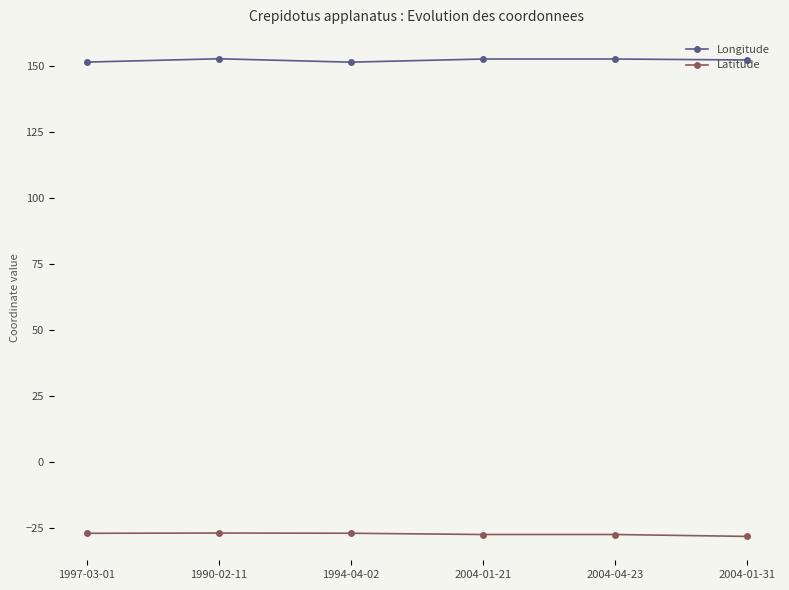

What is the spread (max minus min) of values at 1994-04-02?

178.4